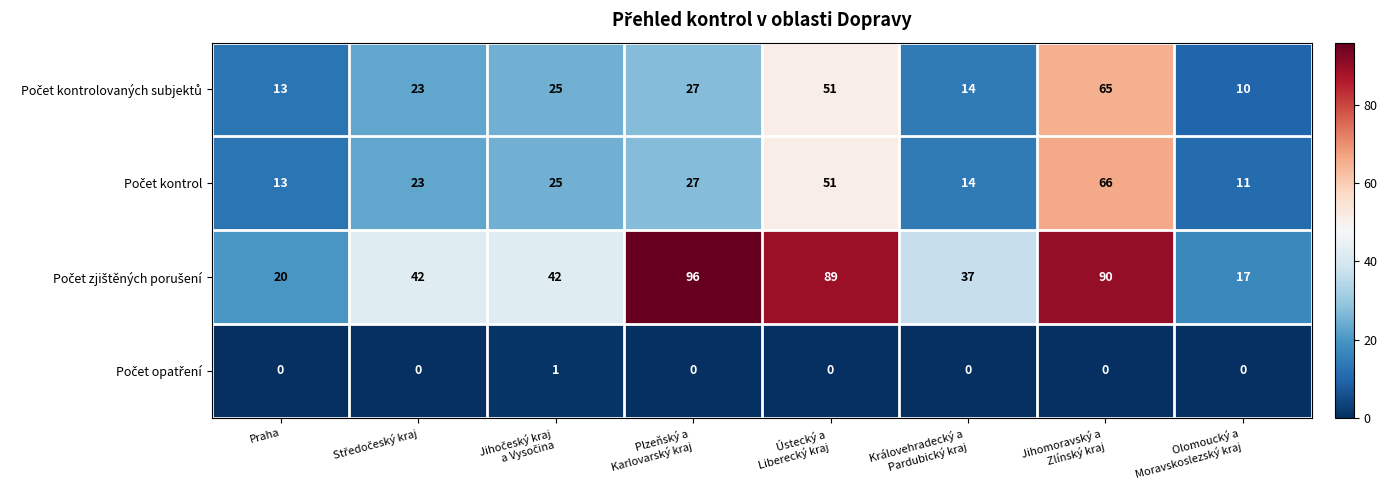

What is the greatest value displayed?

96